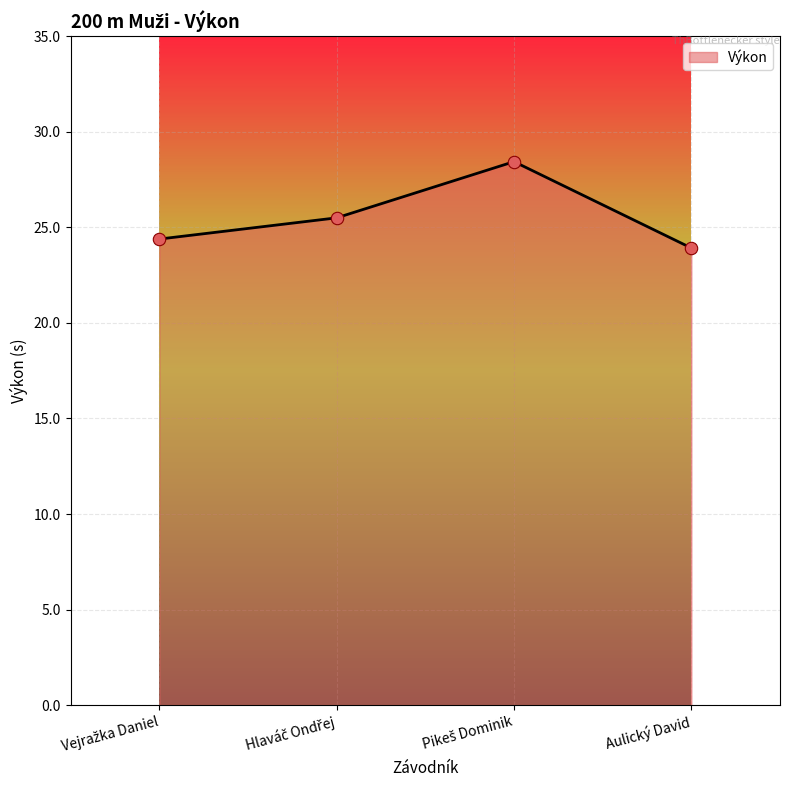

How many interior local peaks (higher than both neighbors) does the data have?

1